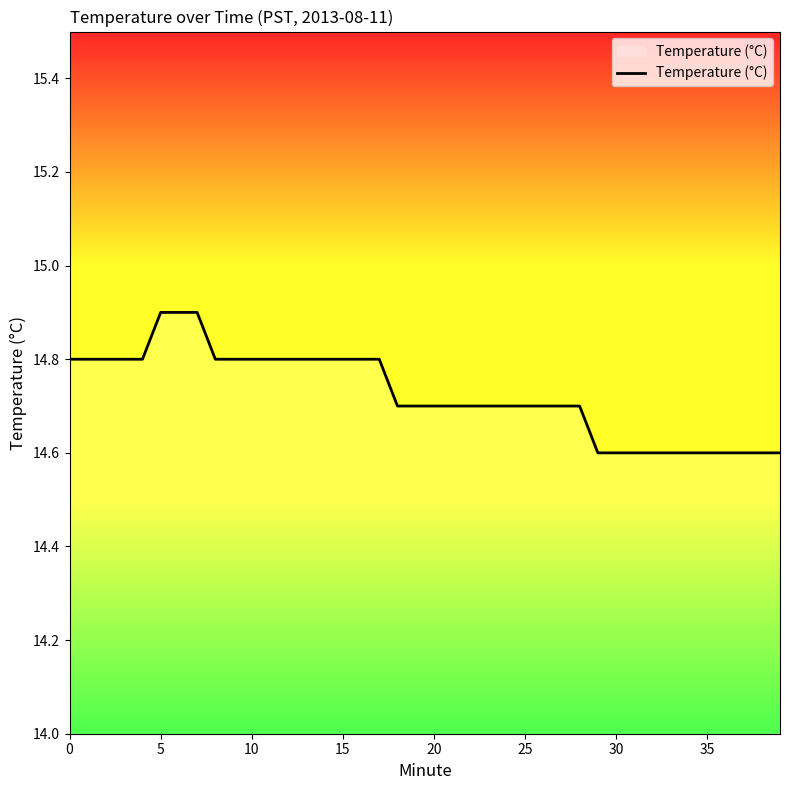

What is the smallest value displayed?

14.6